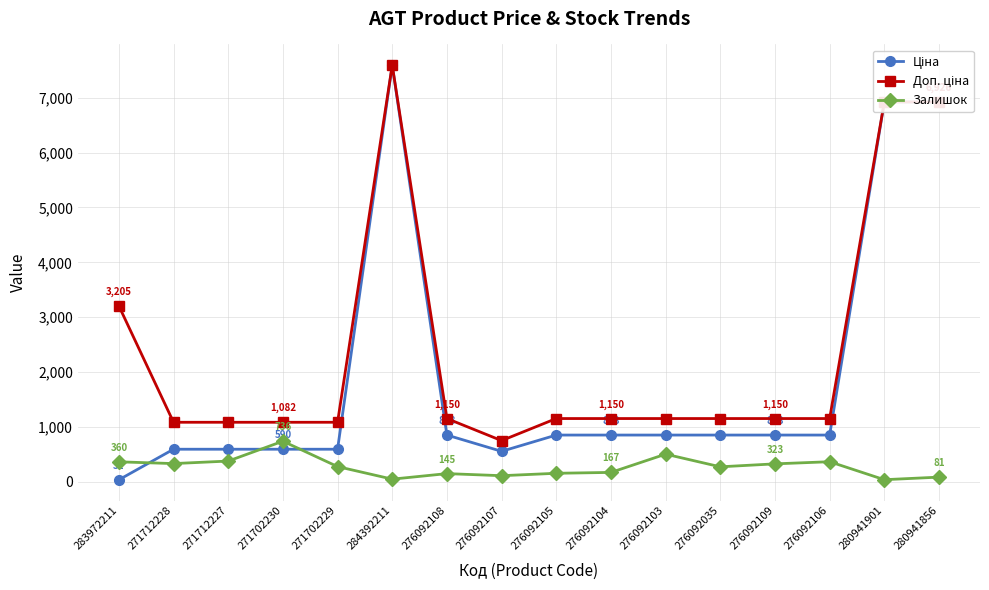

At how many categories does at least one series exceed 3024?

4